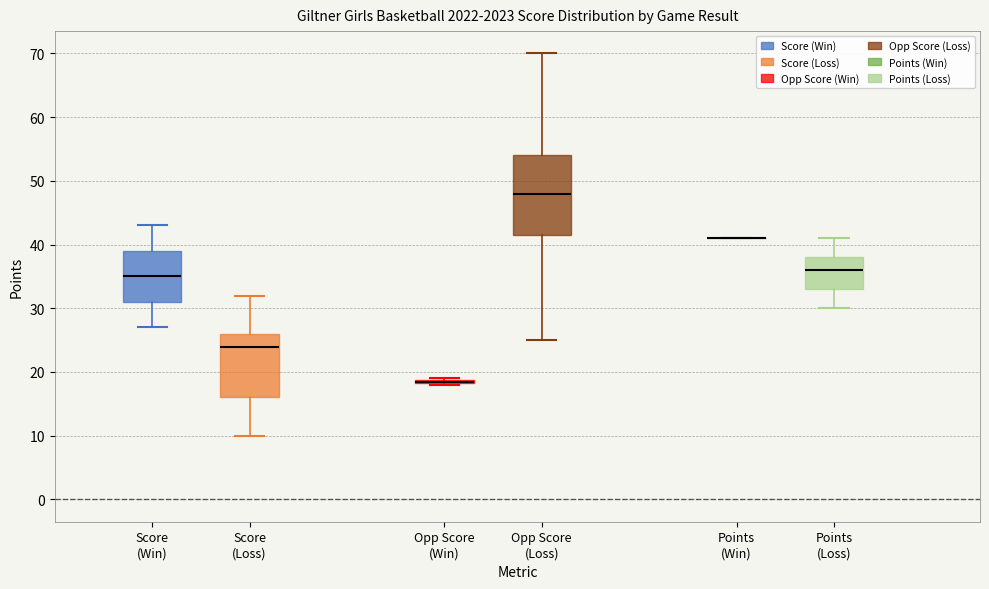

Which box is the tallest, from its lower edge to its upper edge?

Opp Score (Loss)